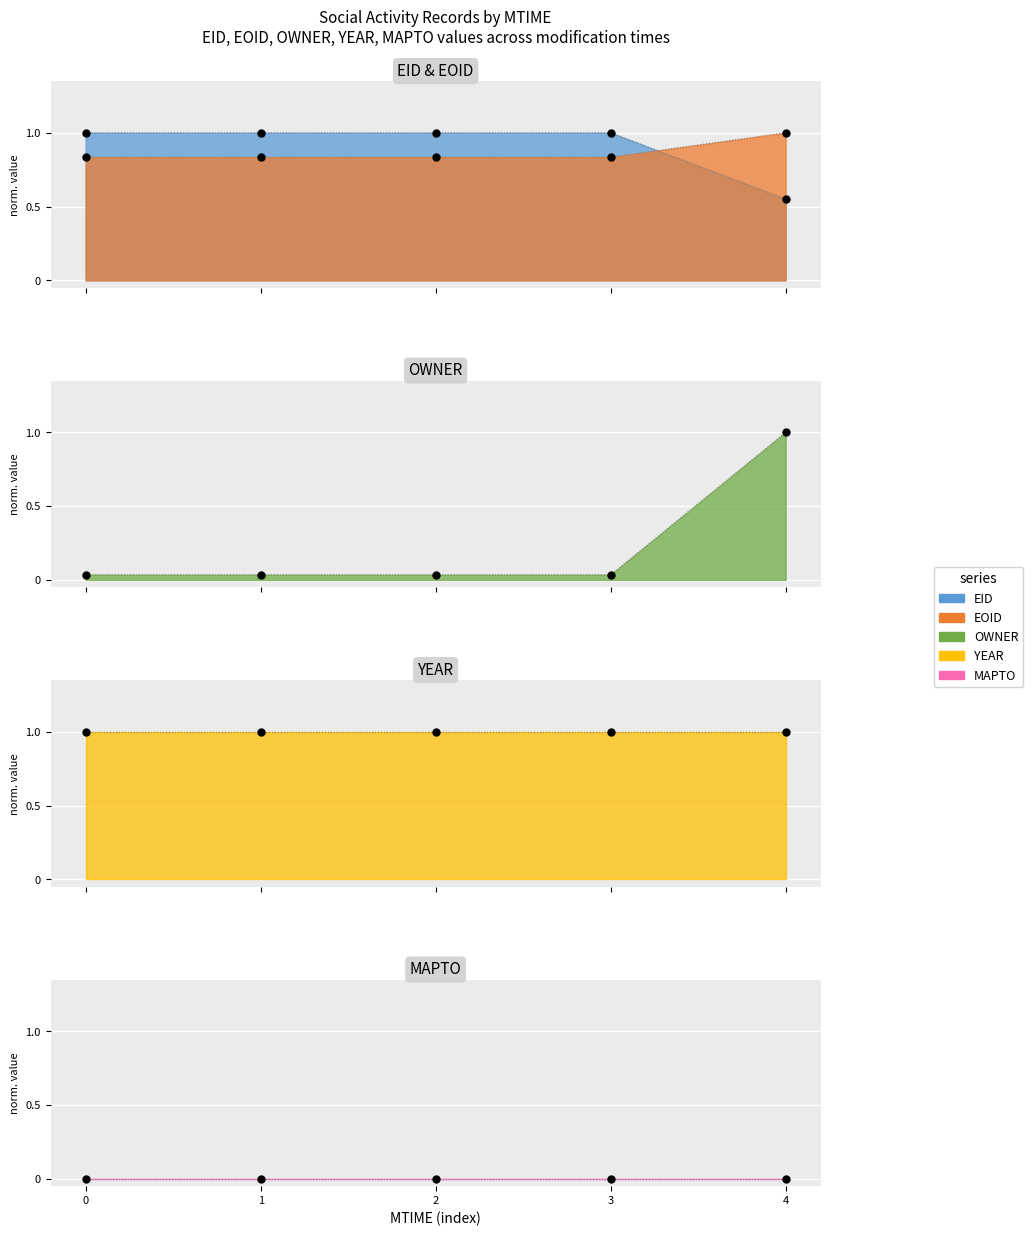

Which series has the widest spread of Y values?

OWNER